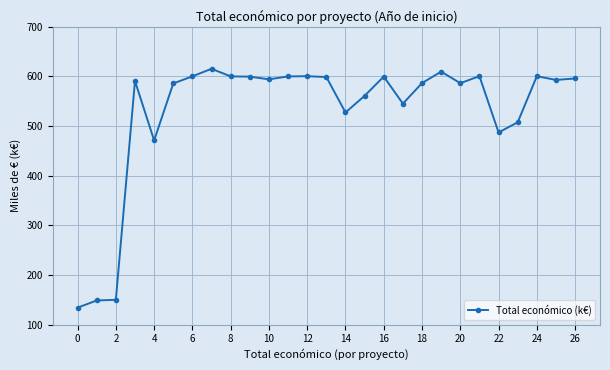

What is the sum of all values?

14278.6